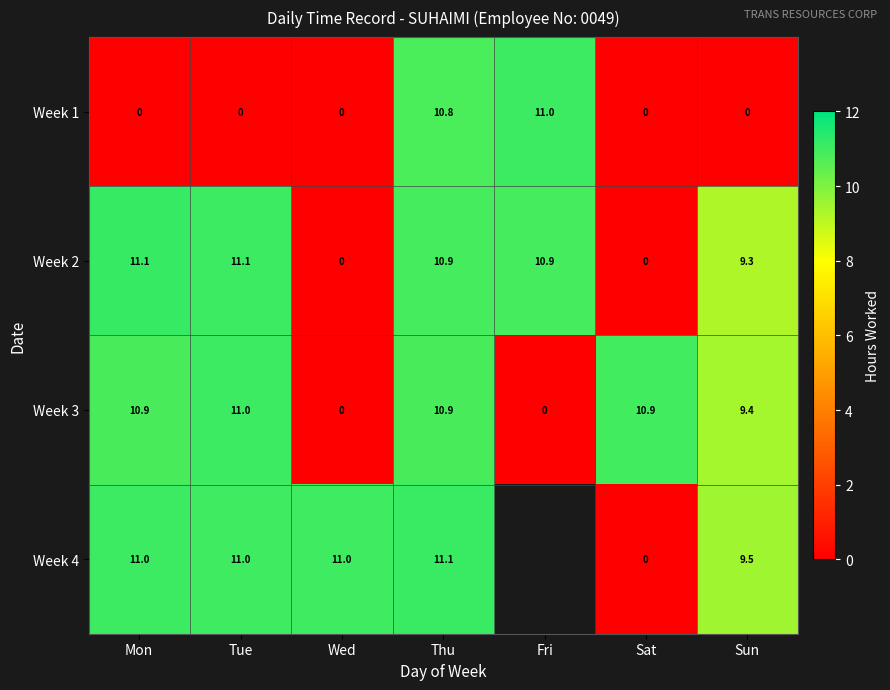

Is the value of Week 2 at Tue greater than the value of Week 1 at Thu?

Yes